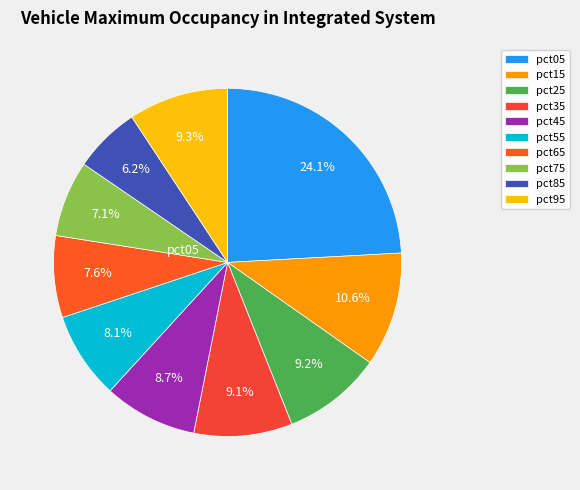

Rank the categories by value from highest to lowest.

pct05, pct15, pct95, pct25, pct35, pct45, pct55, pct65, pct75, pct85